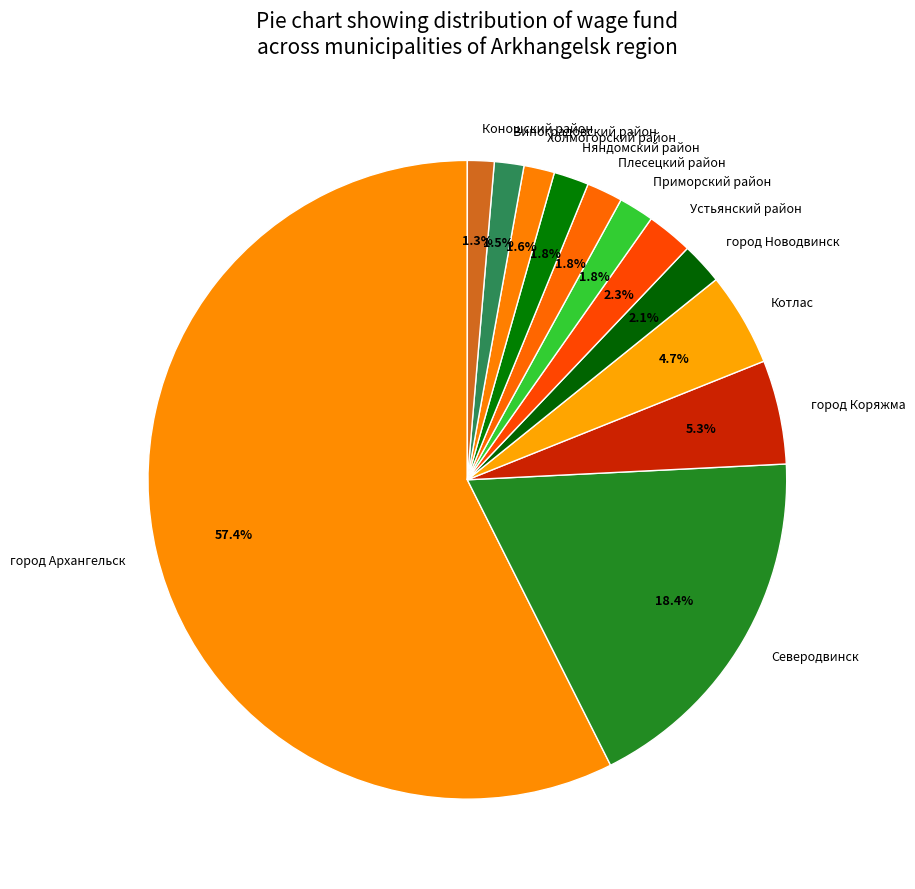

Does Няндомский район represent more than half of the total?

No